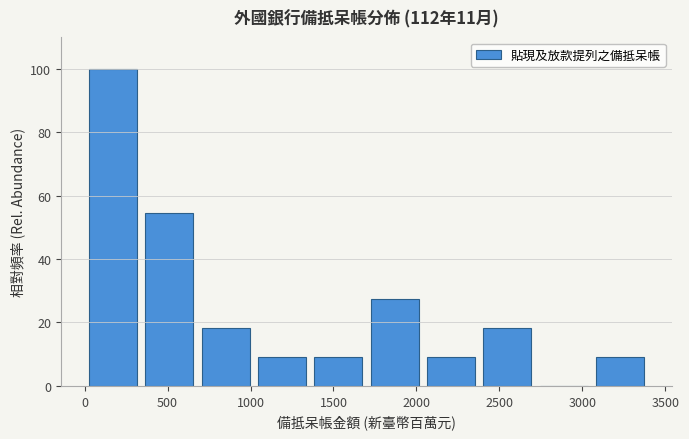

Reading left to right, transcribe this chart: for each bar, give the range it covers on the x-axis and its height. Neither the bar edges nor the heights are printed on the chart, so give them approximately, as read against the axes.

0 to 350: 100
350 to 700: 54
700 to 1000: 18
1000 to 1350: 10
1350 to 1700: 10
1700 to 2050: 28
2050 to 2400: 10
2400 to 2700: 18
2700 to 3050: 0
3050 to 3400: 10